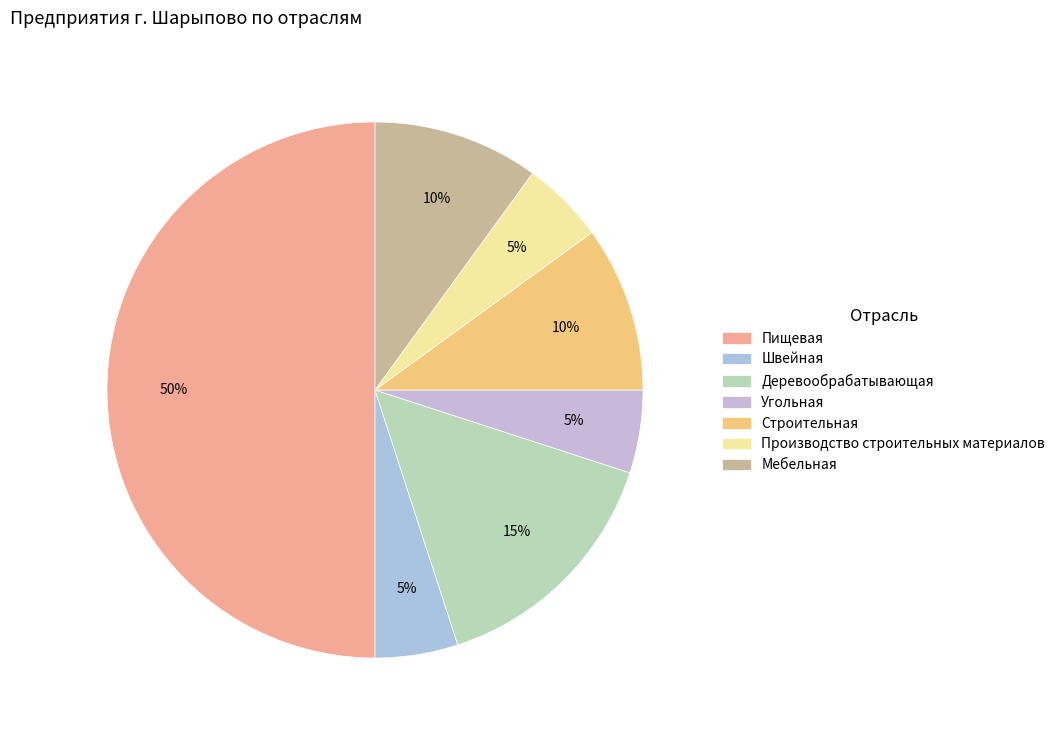

What percentage do Строительная and Угольная together represent?

15.0%